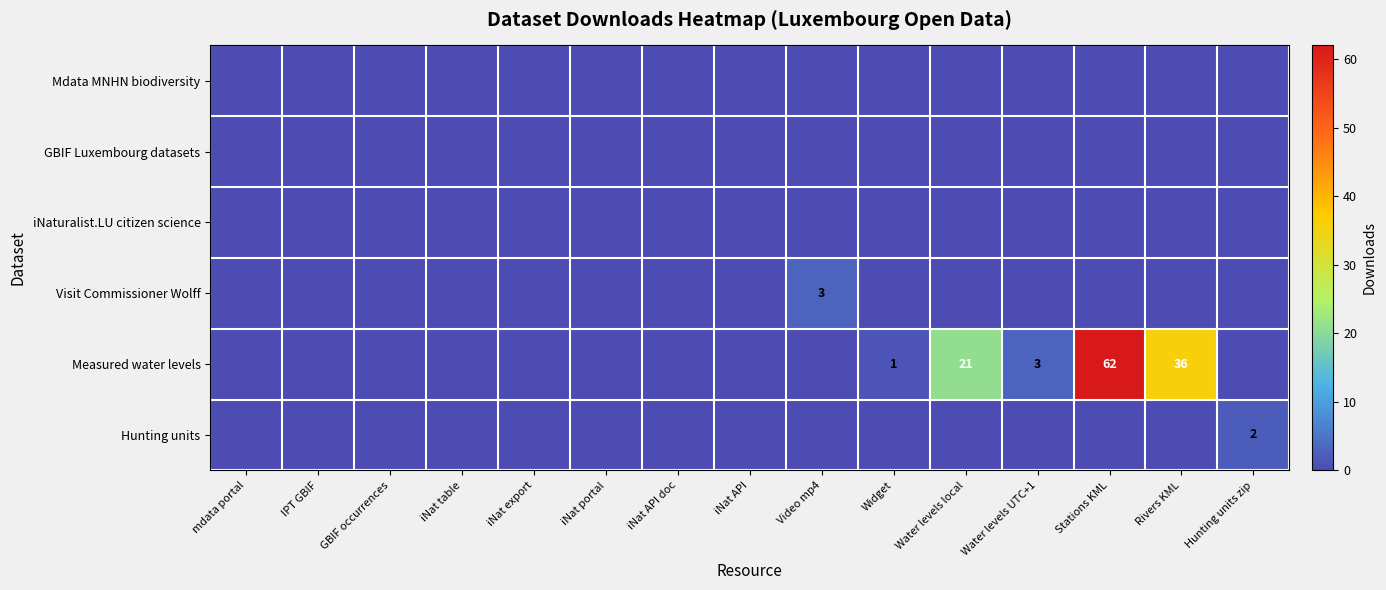

The value of Hunting units at Hunting units zip is 3. True or false?

False